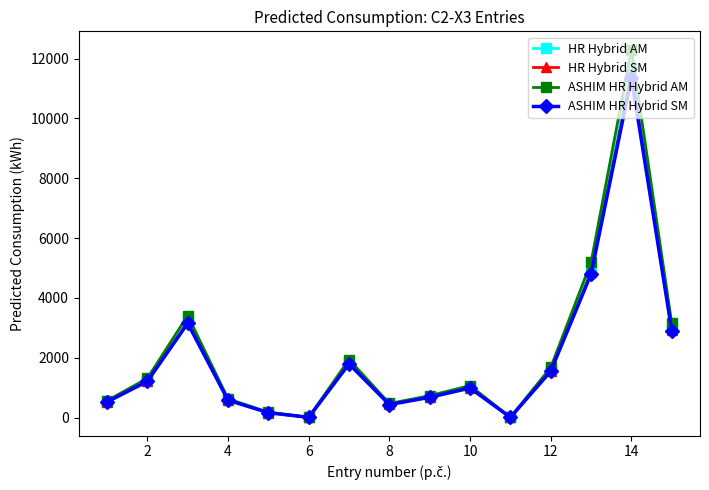

How many values in the HR Hybrid SM series exceed 999?

8